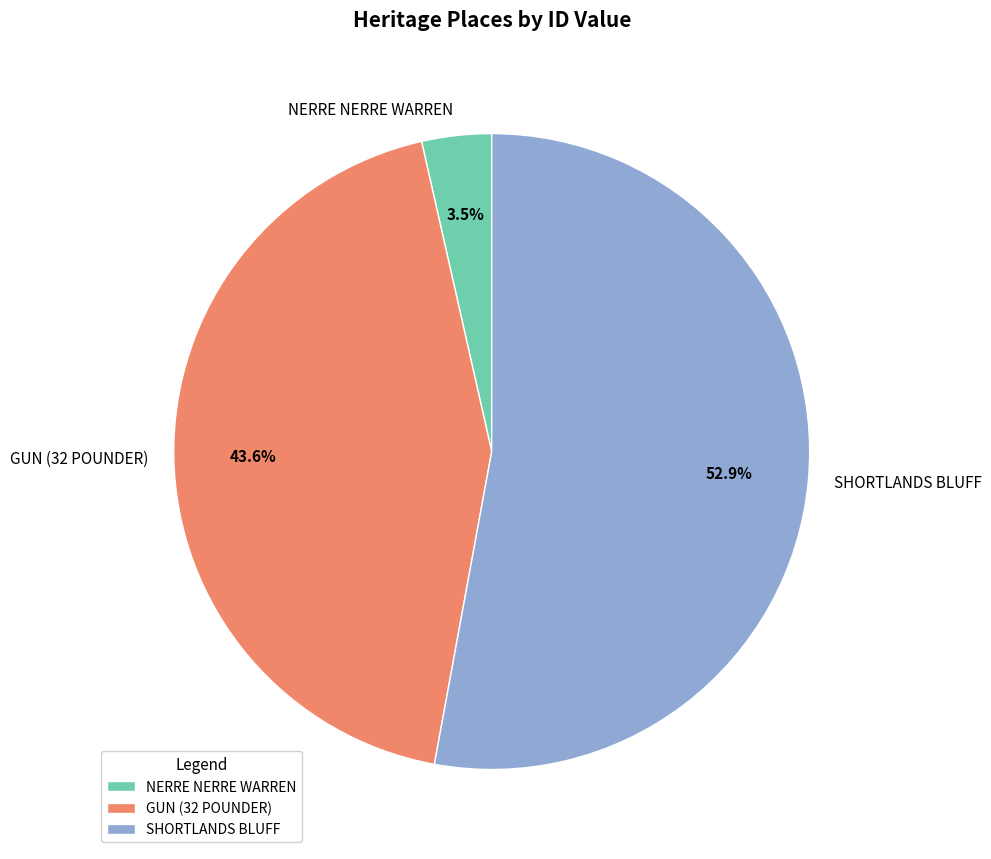

Is it true that SHORTLANDS BLUFF is 53% of the pie?

True